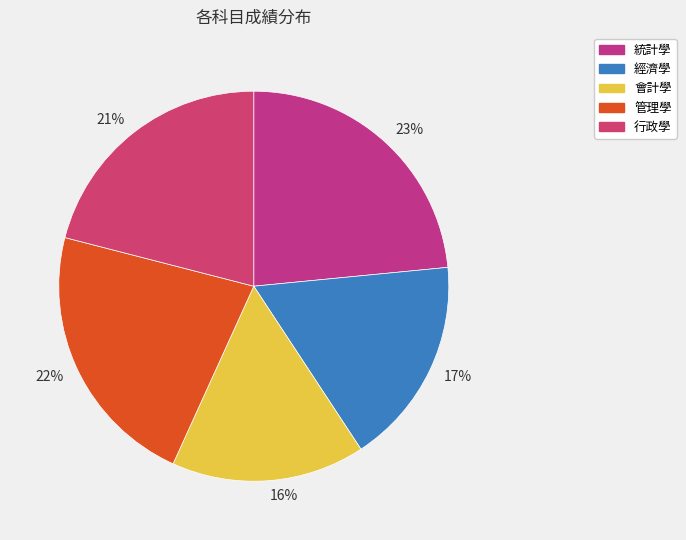

Which category has the biggest portion of the pie?

統計學